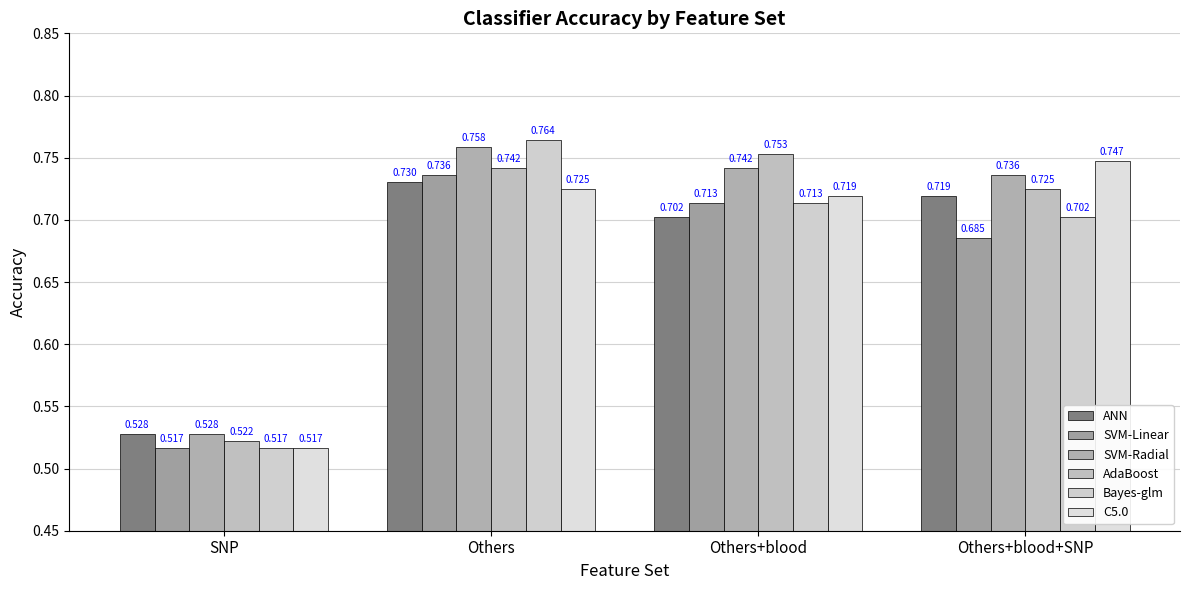

How many groups of bars are there?

4